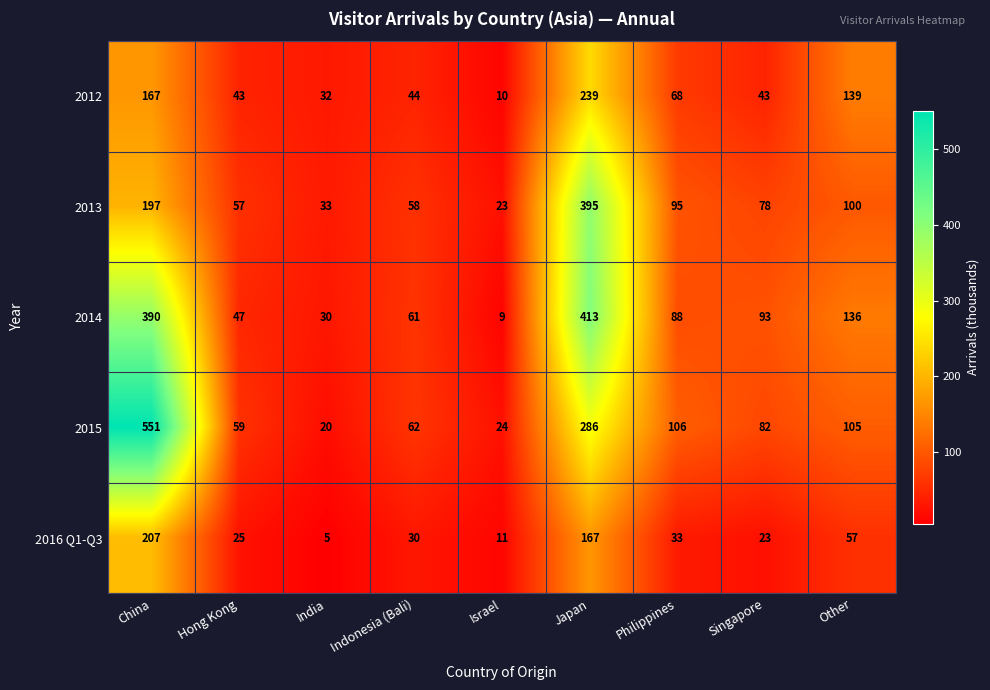

Which series has the largest total across all categories?

2015